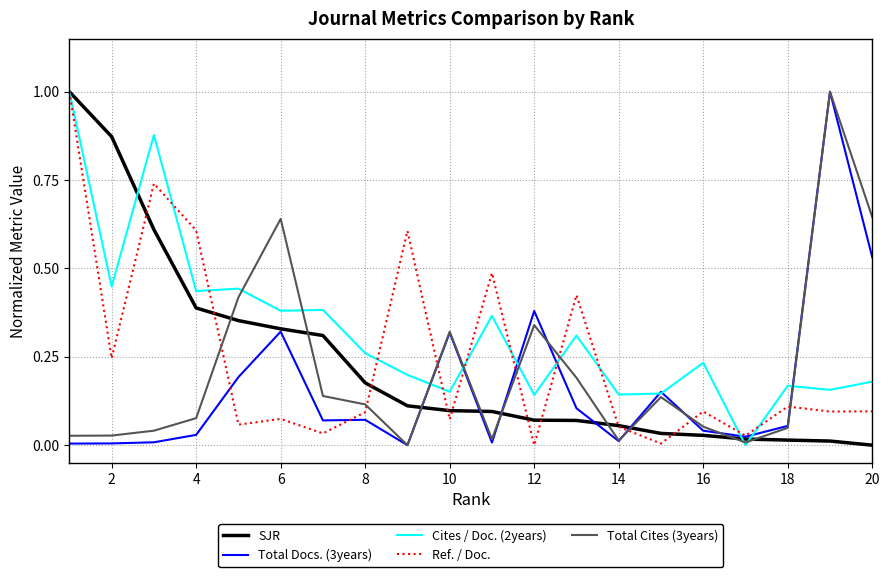

Does the chart have visible grid lines?

Yes